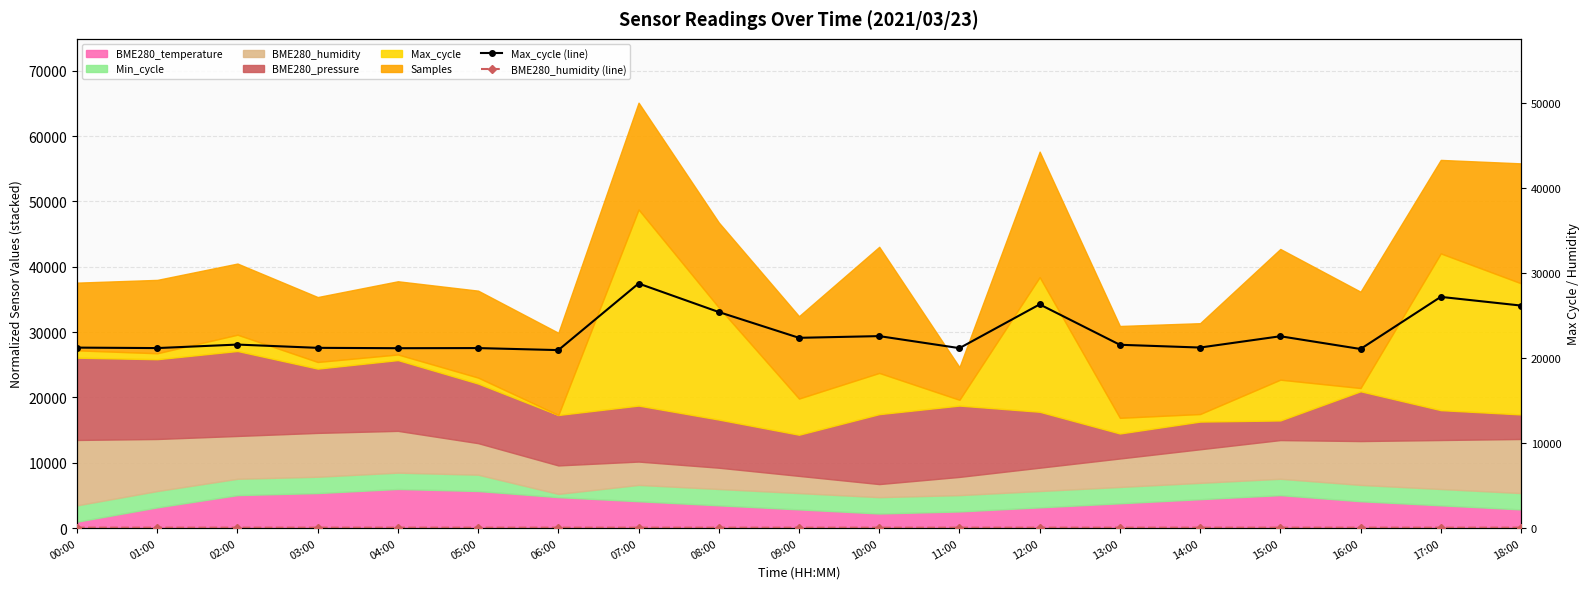

How many interior local valleys does the Max_cycle (line) series have?

7